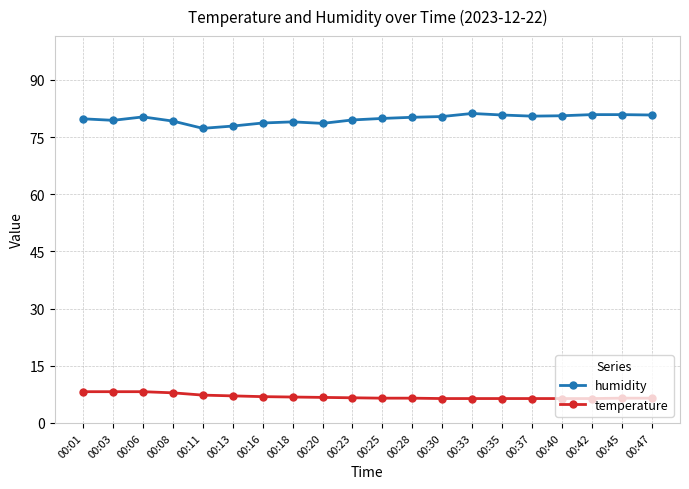

At 00:28, list the series in order from largest to smallest.

humidity, temperature